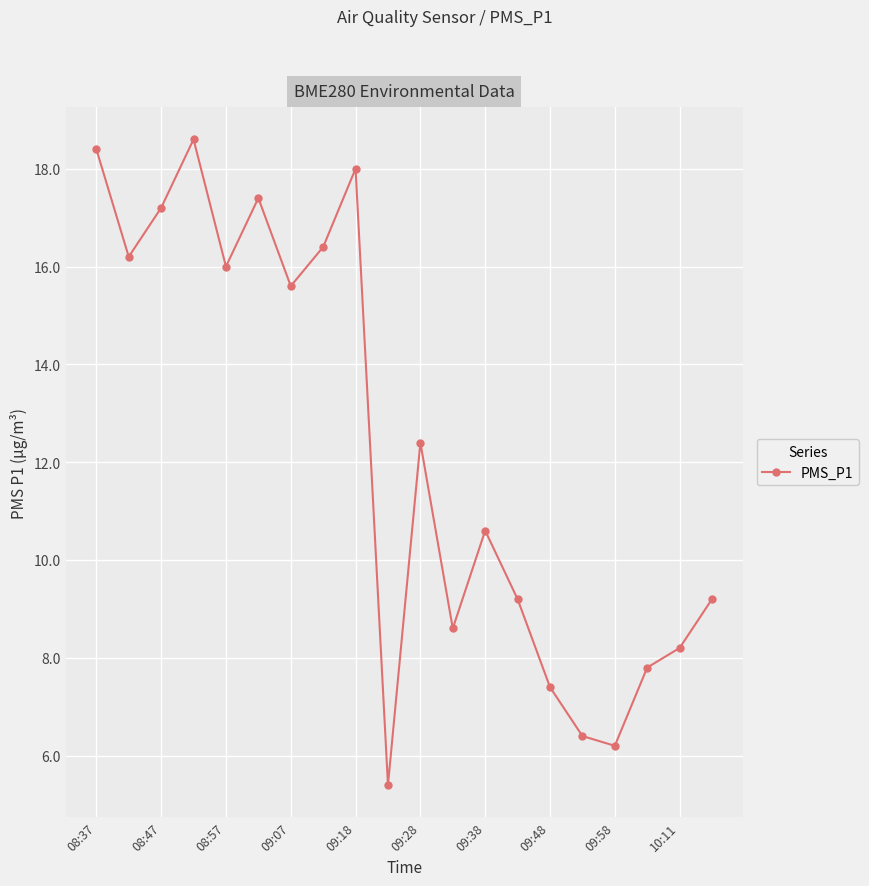

What is the smallest value displayed?

5.4